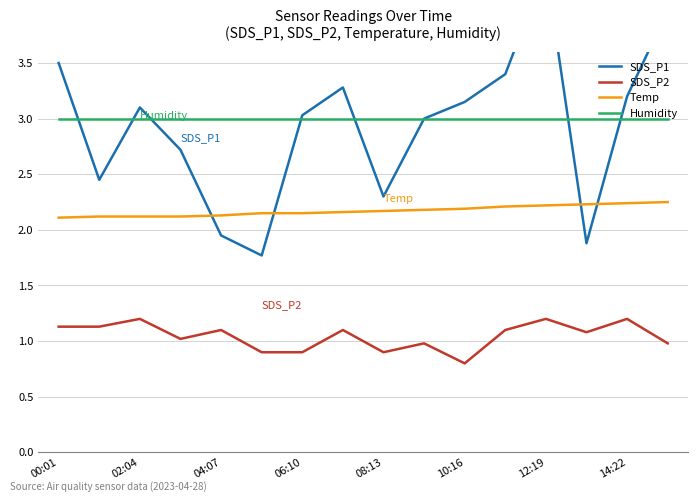

Does the chart display data point markers on the line(s)?

No